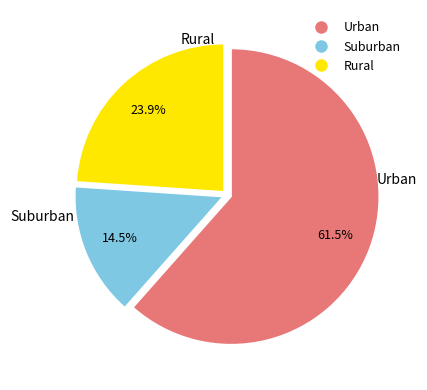

Count the number of slices in the pie.

3